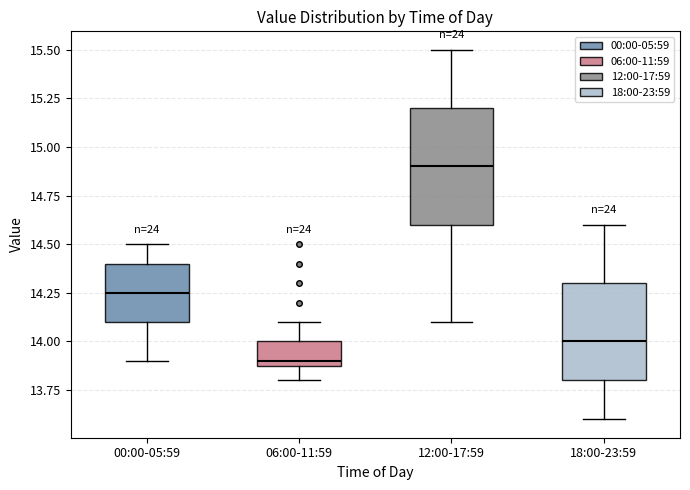

Reading left to right, transcribe this box plot: for each box, give where its median line is, the range the box spans, and where its two whiskers end, as read against the y-axis. The values are not printed on the chart, so give them approximately, as read against the axis.

00:00-05:59: median 14.25, box 14.10 to 14.40, whiskers 13.90 to 14.50
06:00-11:59: median 13.90 (just above the box's lower edge), box 13.90 to 14.00, whiskers 13.80 to 14.10
12:00-17:59: median 14.90, box 14.60 to 15.20, whiskers 14.10 to 15.50
18:00-23:59: median 14.00, box 13.80 to 14.30, whiskers 13.60 to 14.60